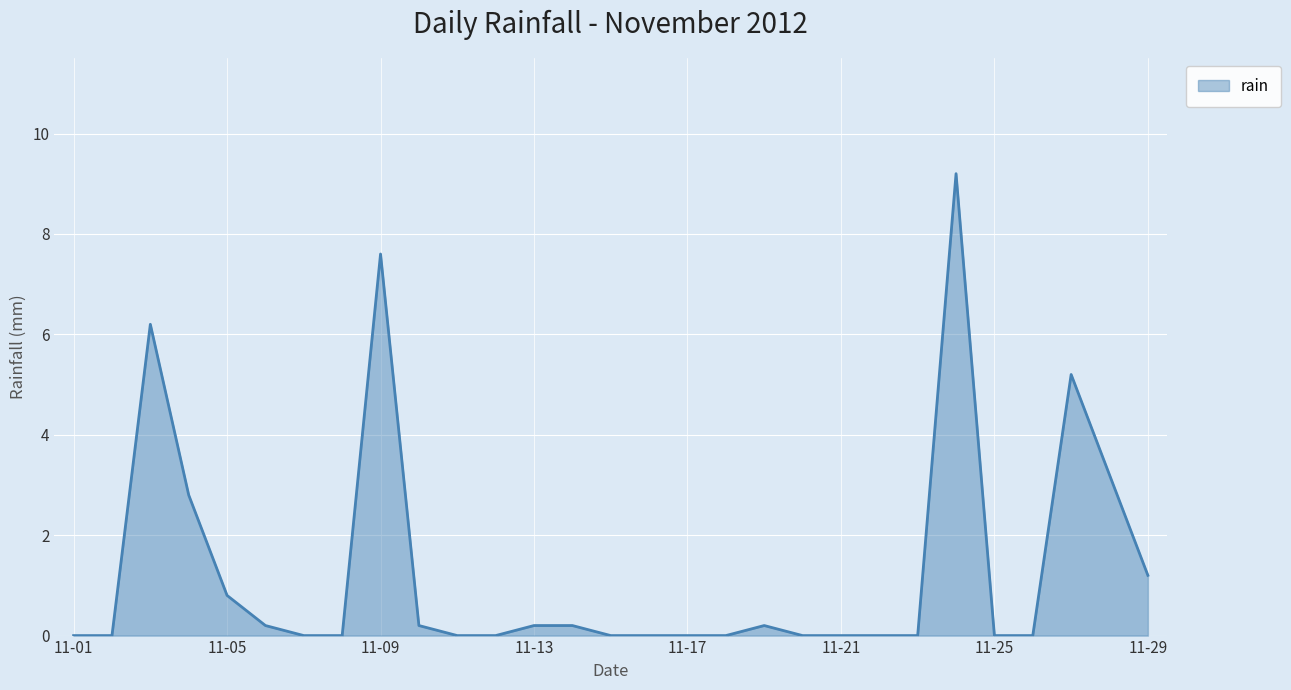

What is the difference between the maximum and minimum values?

9.2